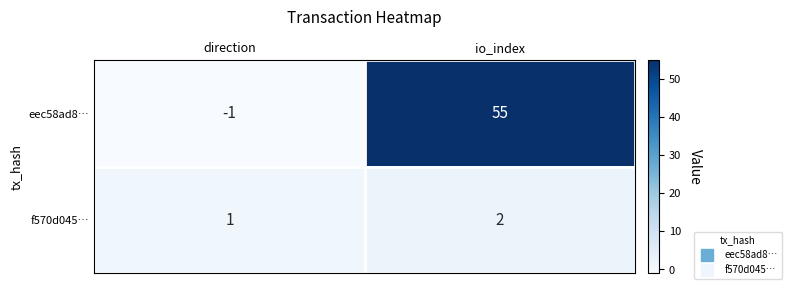

What is the greatest value displayed?

55